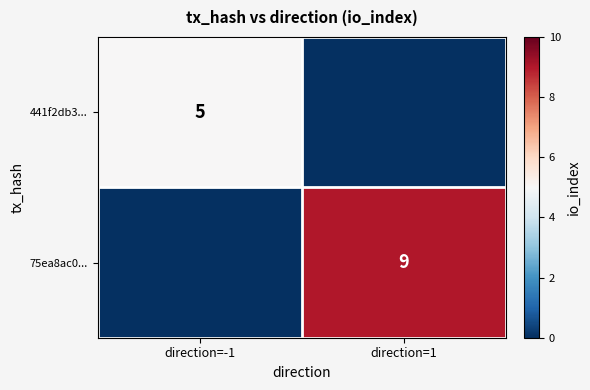

True or false: 441f2db3... has a value of 9 at direction=-1.

False